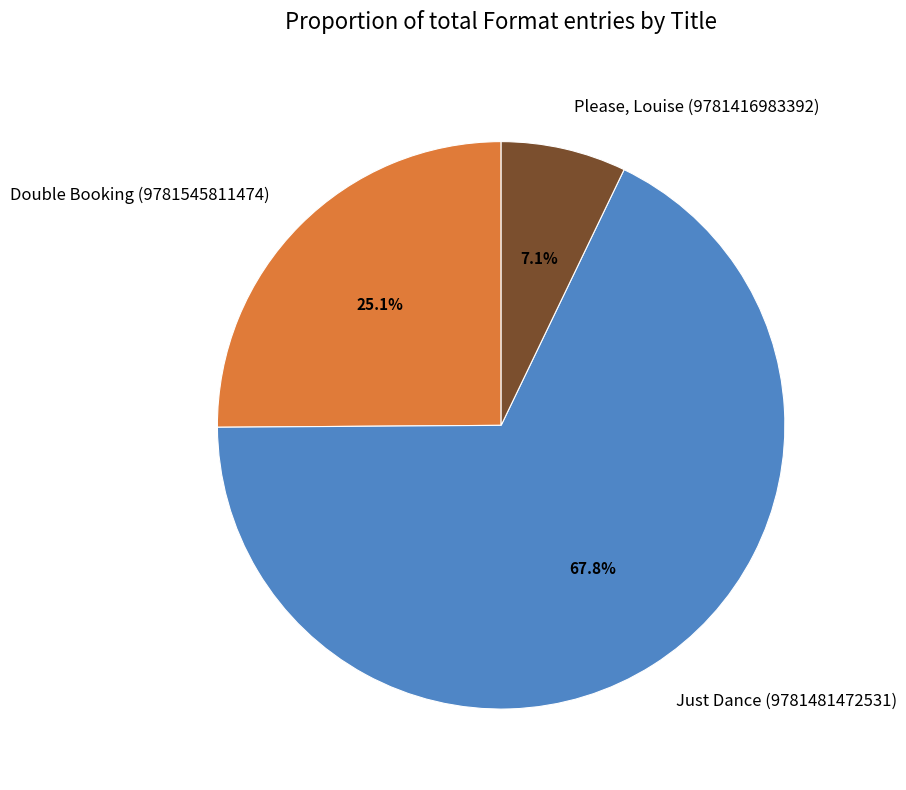

To the nearest percent, what is the difference between the Double Booking (9781545811474) and Just Dance (9781481472531) slice percentages?

43%